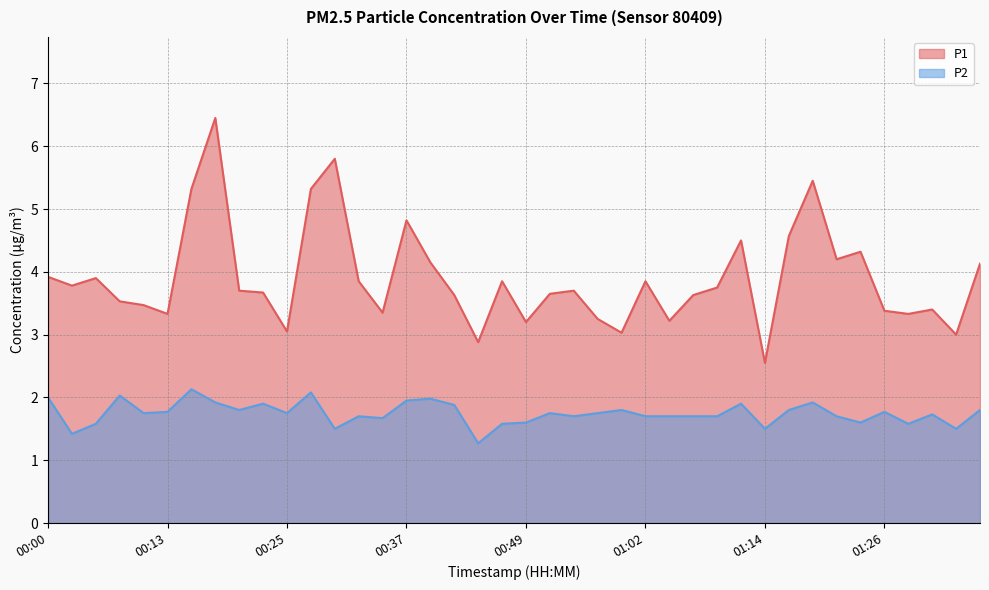

Rank the series by their maximum value, from highest to lowest.

P1, P2